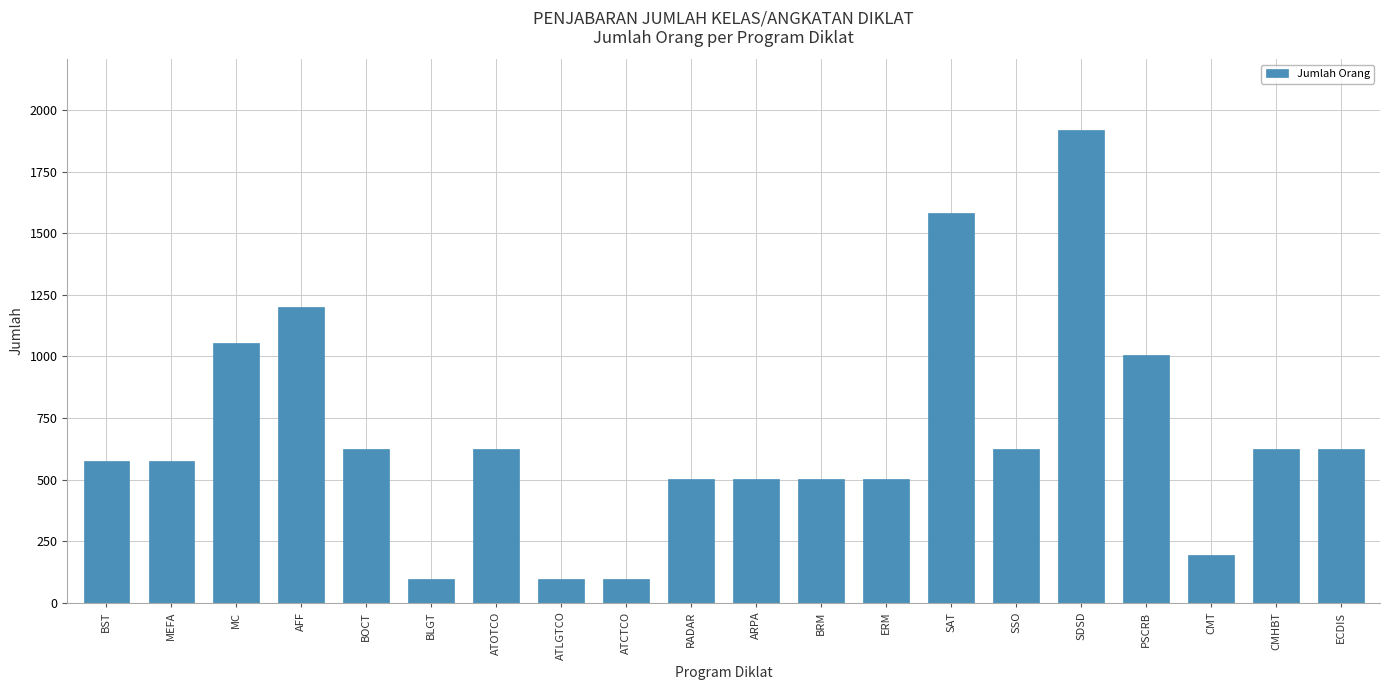

What is the sum of all values?

13536